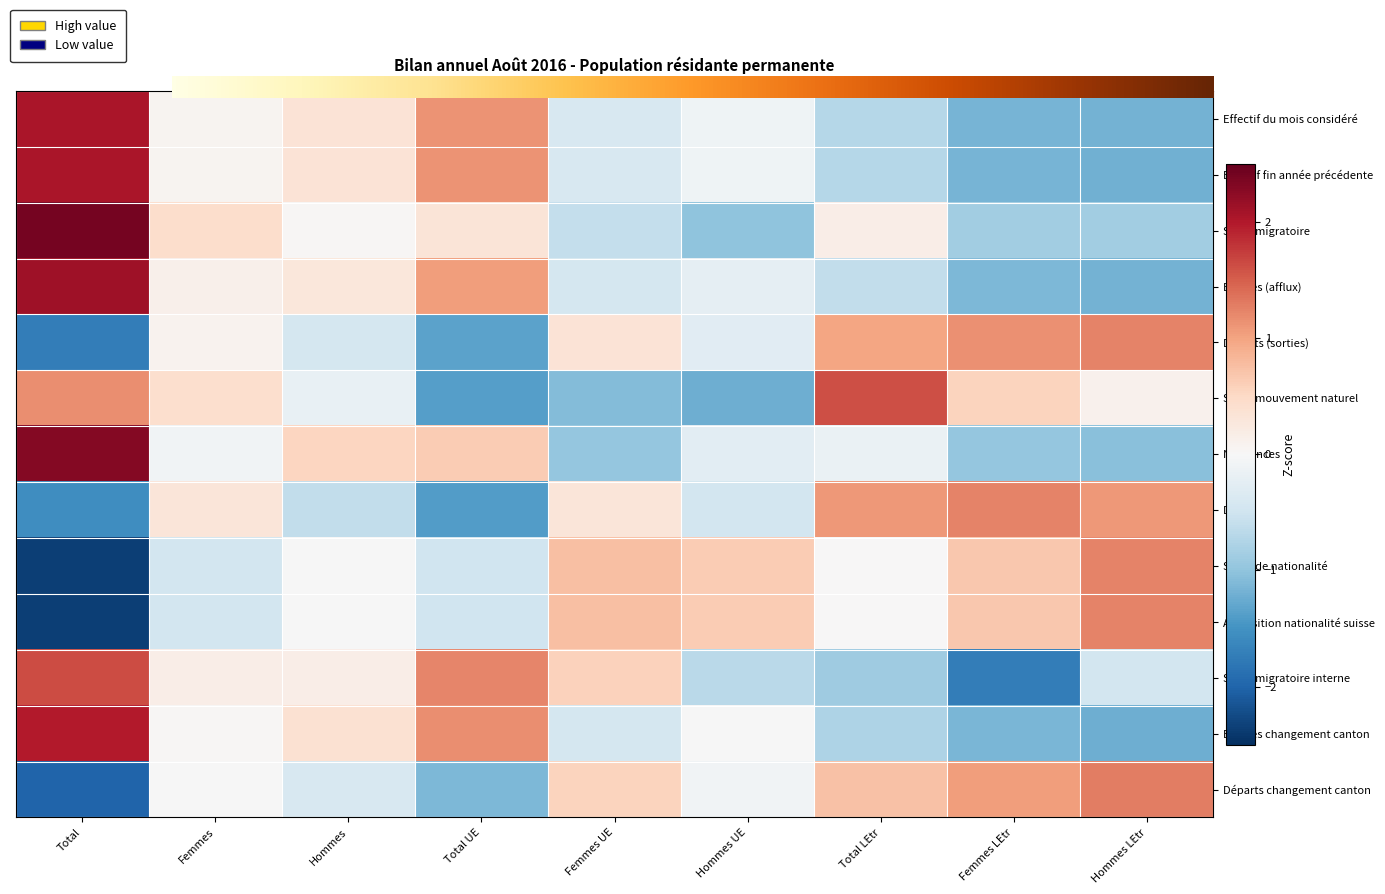

Reading left to right, list all the values displayed in this chart.

Effectif du mois considéré: Total=2.0	Femmes=0.1	Hommes=0.3	Total UE=1.1	Femmes UE=-0.4	Hommes UE=-0.1	Total LEtr=-0.7	Femmes LEtr=-1.2	Hommes LEtr=-1.2
Effectif fin année précédente: Total=2.0	Femmes=0.1	Hommes=0.3	Total UE=1.1	Femmes UE=-0.4	Hommes UE=-0.1	Total LEtr=-0.7	Femmes LEtr=-1.2	Hommes LEtr=-1.2
Solde migratoire: Total=2.4	Femmes=0.4	Hommes=0.0	Total UE=0.3	Femmes UE=-0.6	Hommes UE=-1.0	Total LEtr=0.2	Femmes LEtr=-0.9	Hommes LEtr=-0.9
Entrées (afflux): Total=2.1	Femmes=0.1	Hommes=0.3	Total UE=1.0	Femmes UE=-0.4	Hommes UE=-0.2	Total LEtr=-0.6	Femmes LEtr=-1.1	Hommes LEtr=-1.2
Départs (sorties): Total=-1.7	Femmes=0.1	Hommes=-0.4	Total UE=-1.3	Femmes UE=0.3	Hommes UE=-0.3	Total LEtr=1.0	Femmes LEtr=1.1	Hommes LEtr=1.2
Solde mouvement naturel: Total=1.2	Femmes=0.4	Hommes=-0.2	Total UE=-1.4	Femmes UE=-1.1	Hommes UE=-1.2	Total LEtr=1.6	Femmes LEtr=0.6	Hommes LEtr=0.1
Naissances: Total=2.3	Femmes=-0.1	Hommes=0.5	Total UE=0.6	Femmes UE=-1.0	Hommes UE=-0.3	Total LEtr=-0.2	Femmes LEtr=-1.0	Hommes LEtr=-1.0
Décès: Total=-1.6	Femmes=0.3	Hommes=-0.6	Total UE=-1.4	Femmes UE=0.3	Hommes UE=-0.5	Total LEtr=1.1	Femmes LEtr=1.2	Hommes LEtr=1.1
Solde de nationalité: Total=-2.4	Femmes=-0.5	Hommes=-0.0	Total UE=-0.5	Femmes UE=0.8	Hommes UE=0.6	Total LEtr=0.0	Femmes LEtr=0.7	Hommes LEtr=1.2
Acquisition nationalité suisse: Total=-2.4	Femmes=-0.5	Hommes=-0.0	Total UE=-0.5	Femmes UE=0.8	Hommes UE=0.6	Total LEtr=0.0	Femmes LEtr=0.7	Hommes LEtr=1.2
Solde migratoire interne: Total=1.6	Femmes=0.2	Hommes=0.2	Total UE=1.2	Femmes UE=0.6	Hommes UE=-0.7	Total LEtr=-0.9	Femmes LEtr=-1.7	Hommes LEtr=-0.5
Entrées changement canton: Total=2.0	Femmes=0.0	Hommes=0.4	Total UE=1.2	Femmes UE=-0.4	Hommes UE=-0.0	Total LEtr=-0.8	Femmes LEtr=-1.1	Hommes LEtr=-1.2
Départs changement canton: Total=-2.0	Femmes=-0.0	Hommes=-0.4	Total UE=-1.1	Femmes UE=0.5	Hommes UE=-0.1	Total LEtr=0.7	Femmes LEtr=1.0	Hommes LEtr=1.3